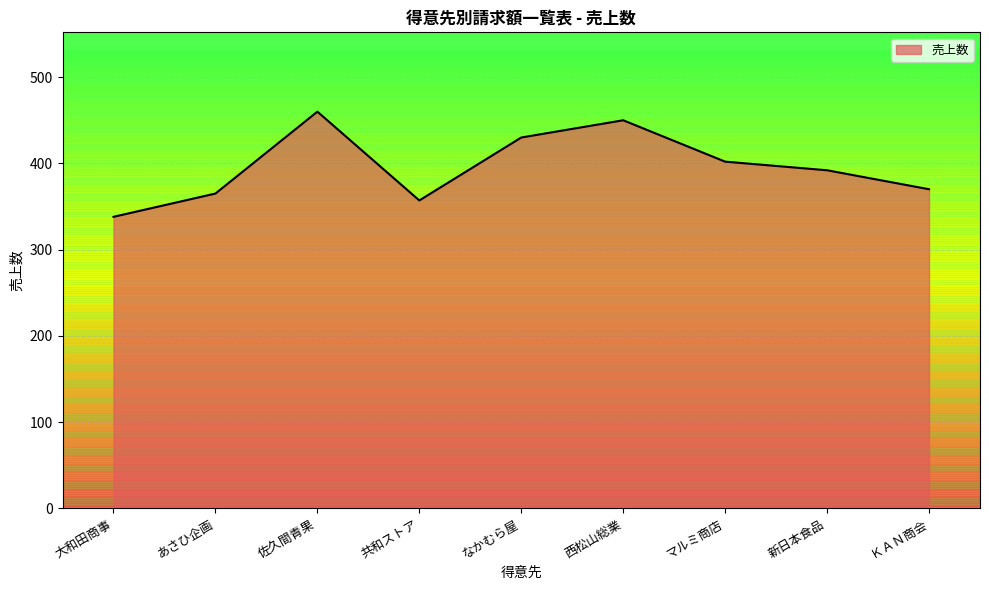

Reading left to right, extract all data points from this chart.

338	365	460	357	430	450	402	392	370